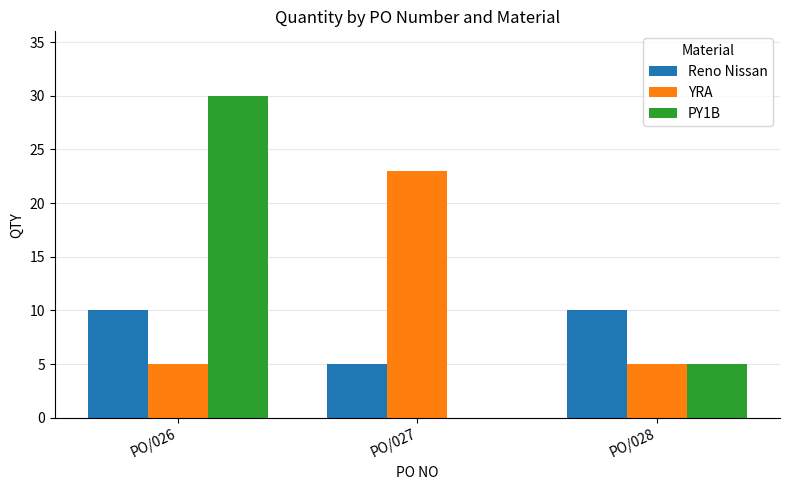

Is it true that YRA equals 2 at PO/026?

False